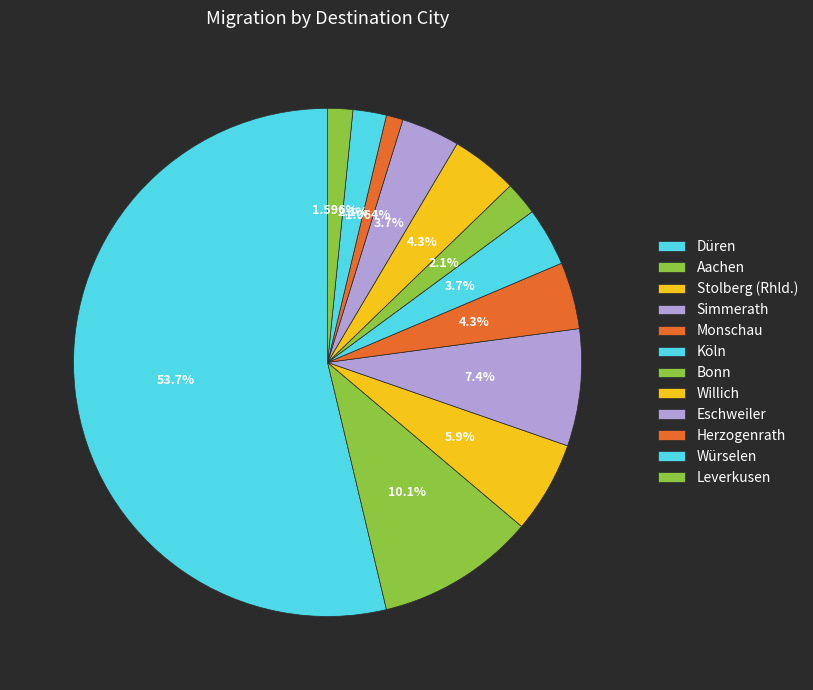

What percentage is the Herzogenrath slice, to the nearest percent?

1%